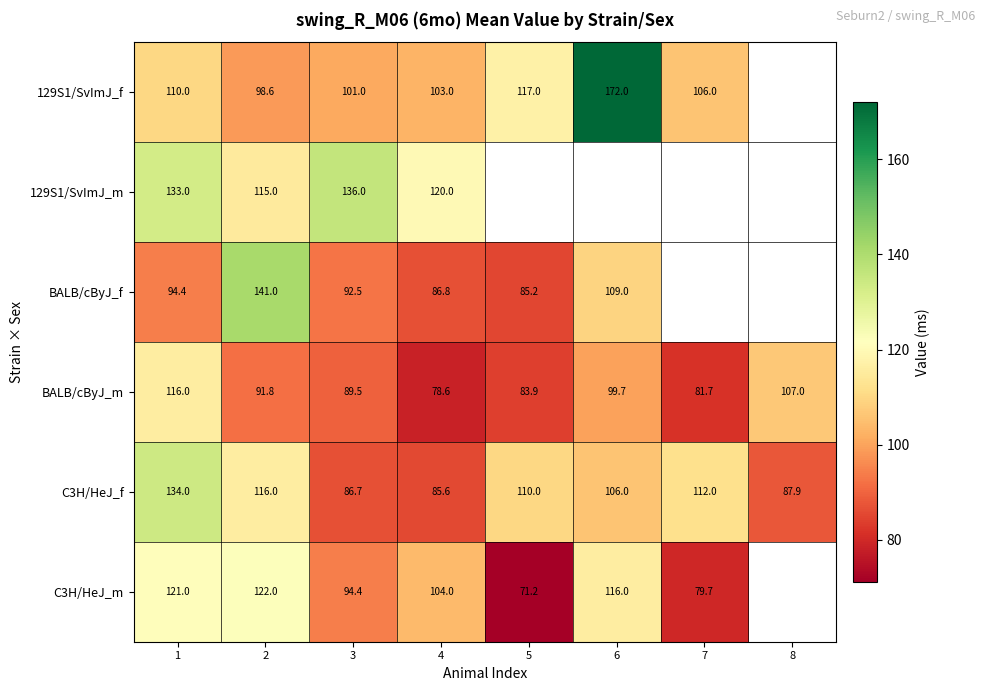

At which category is the sum across all series the highest?

1